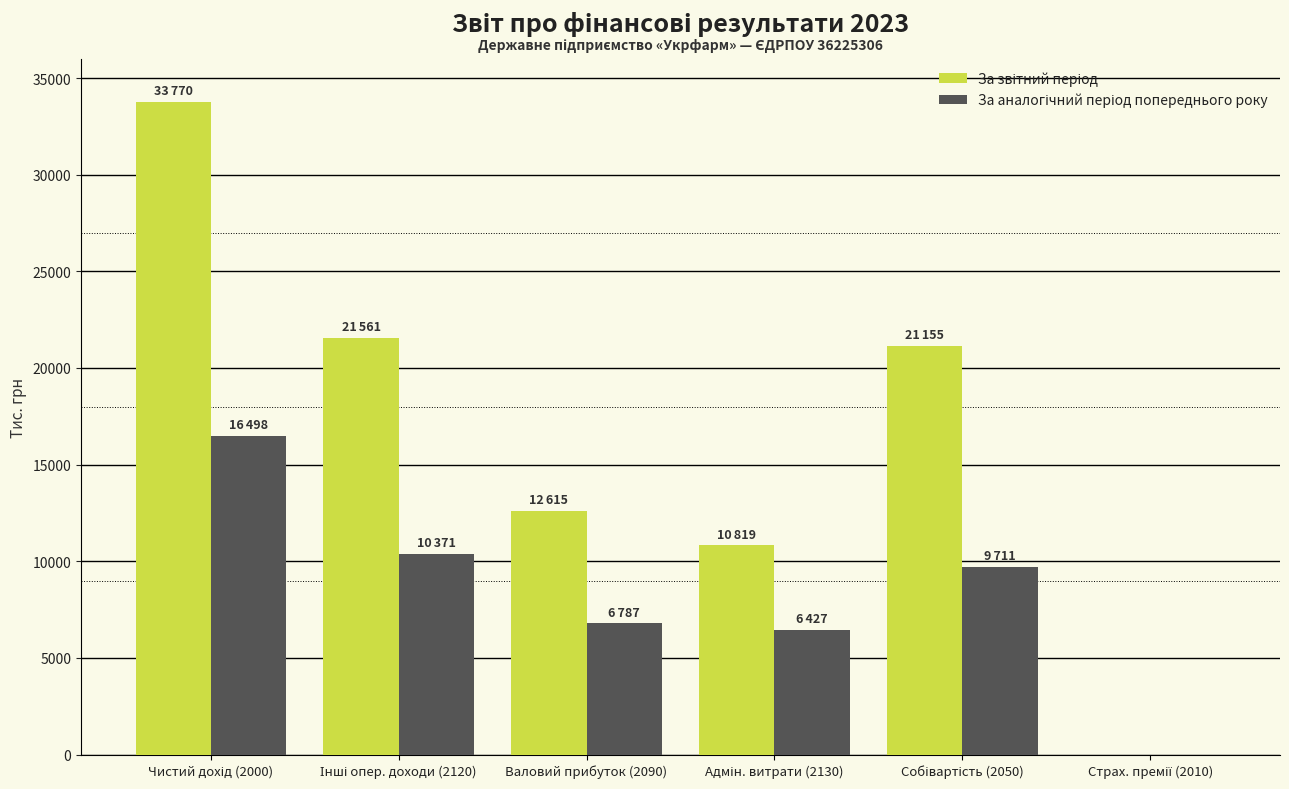

Rank the series at Страх. премії (2010) from lowest to highest value.

За звітний період, За аналогічний період попереднього року